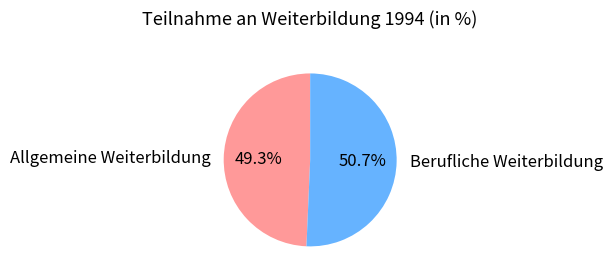

Is there a majority slice in this chart?

Yes